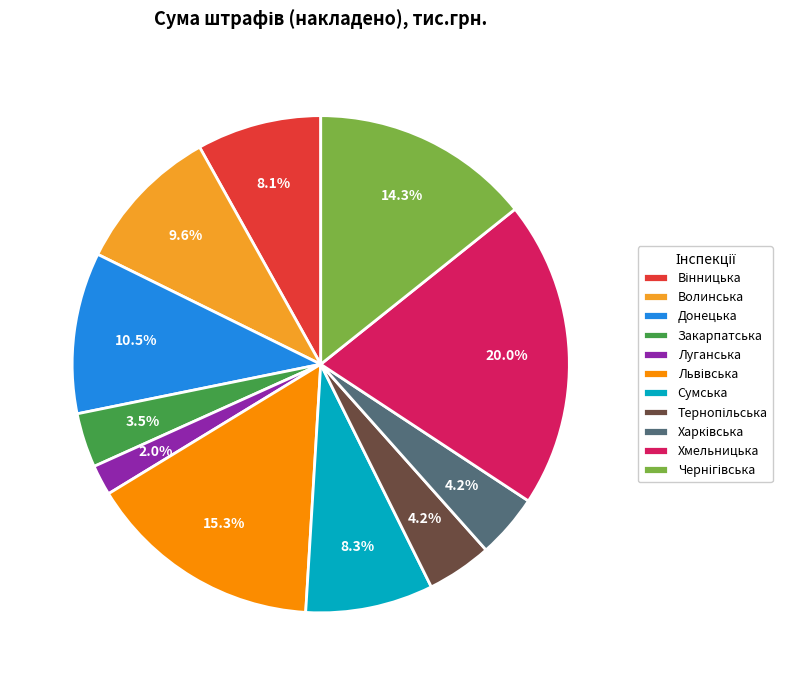

Is there a majority slice in this chart?

No